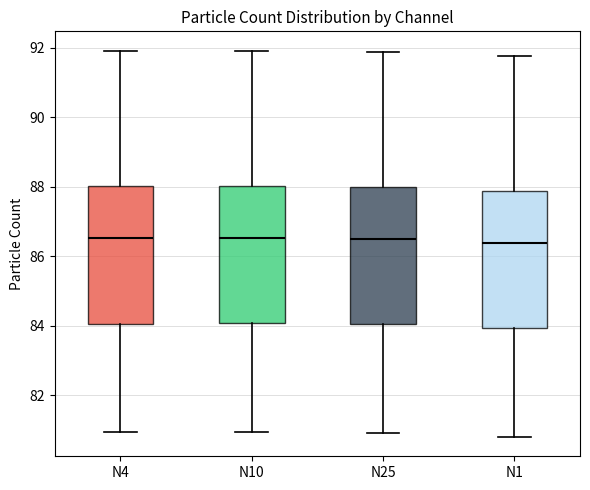

Where does the lower whisker of the box for N4 end on the y-axis? The values are not printed on the chart, so give them approximately, as read against the axis.

81.0